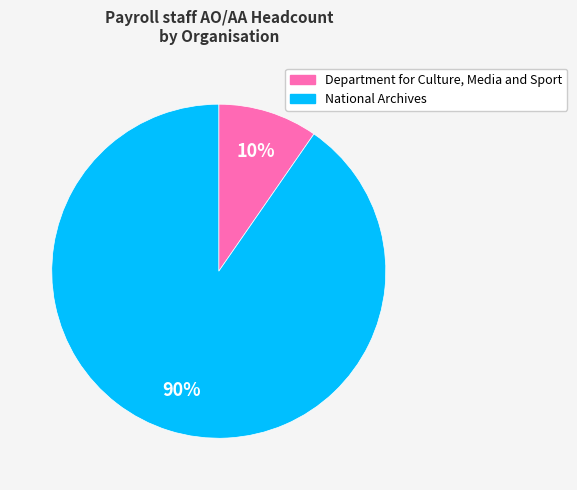

To the nearest percent, what is the combined percentage of National Archives and Department for Culture, Media and Sport?

100%